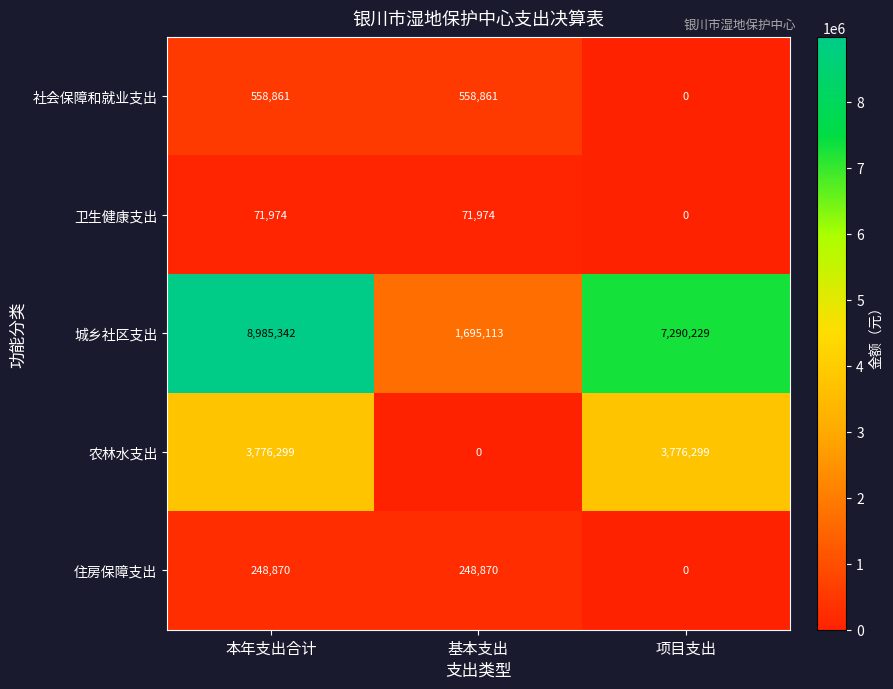

True or false: 城乡社区支出 has a value of 7290229 at 项目支出.

True